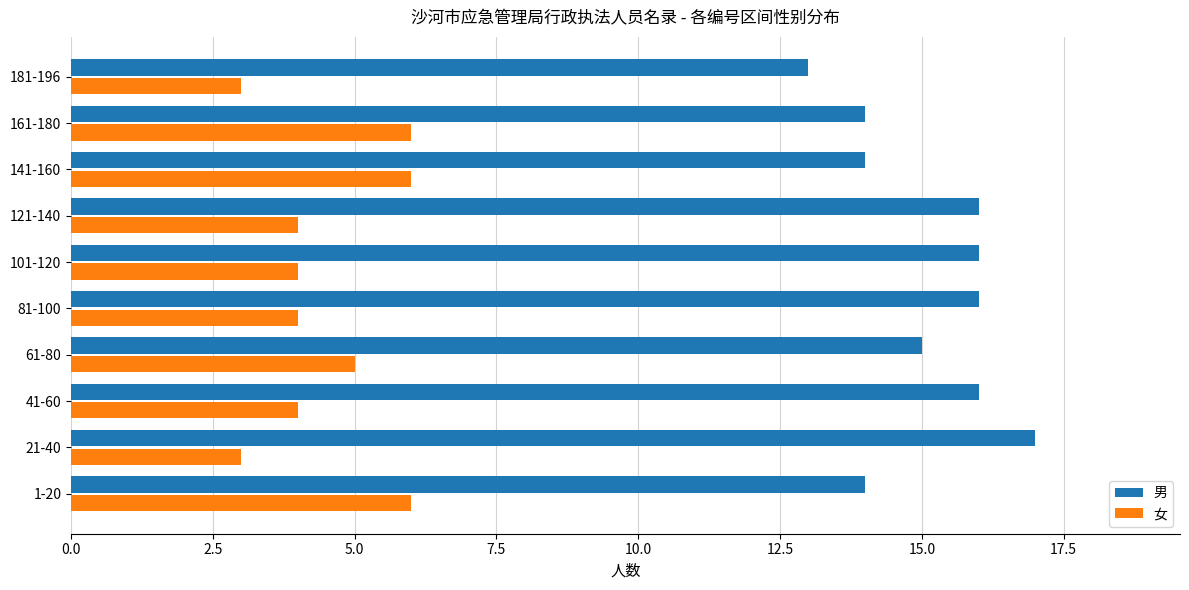

What are all the series names shown in the legend?

男, 女